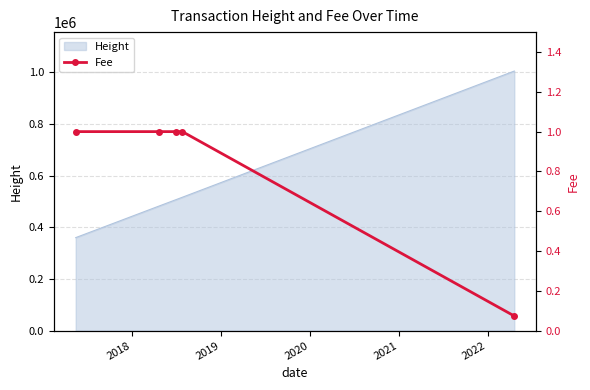

What is the minimum value for Height?

360308